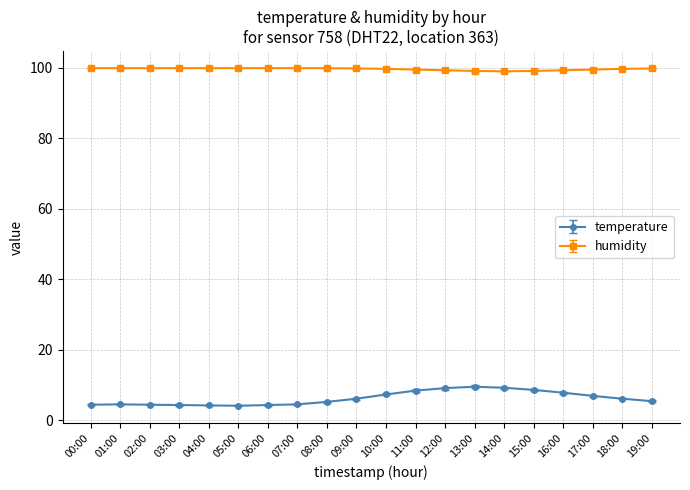

What is the label of the 17th point from the left?

16:00